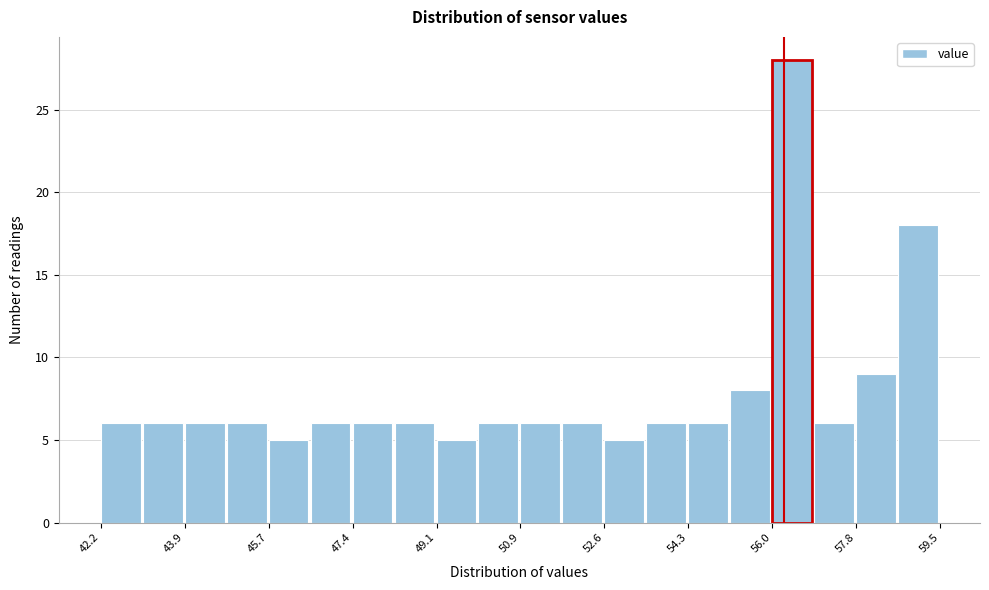

What is the height of the bar covering 56.0 to 57.0 on the x-axis? Neither the bar edges nor the heights are printed on the chart, so give them approximately, as read against the axes.

28